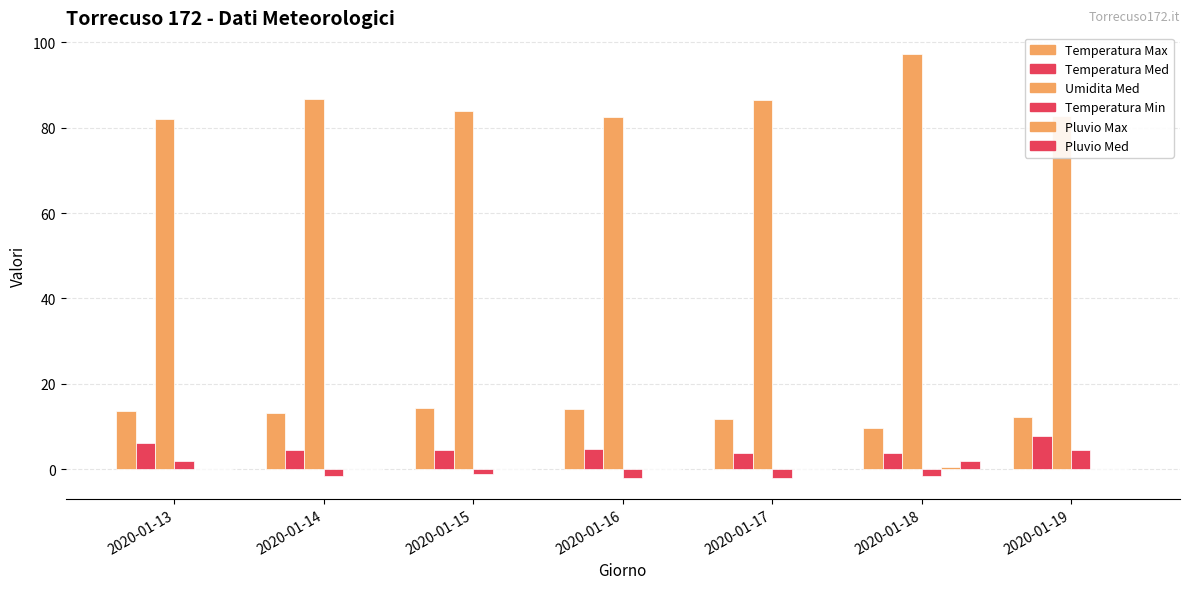

Count the number of categories in the chart.

7